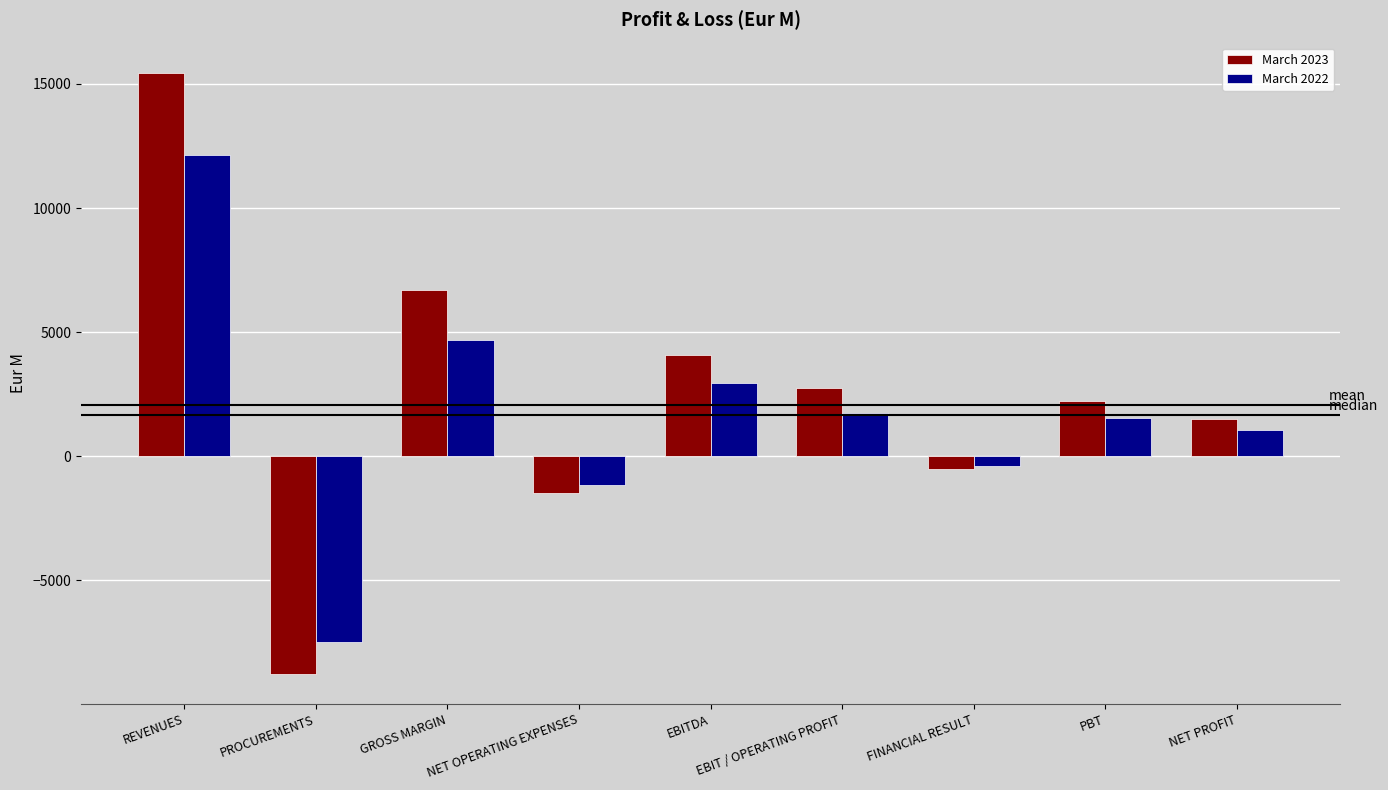

What are all the series names shown in the legend?

March 2023, March 2022